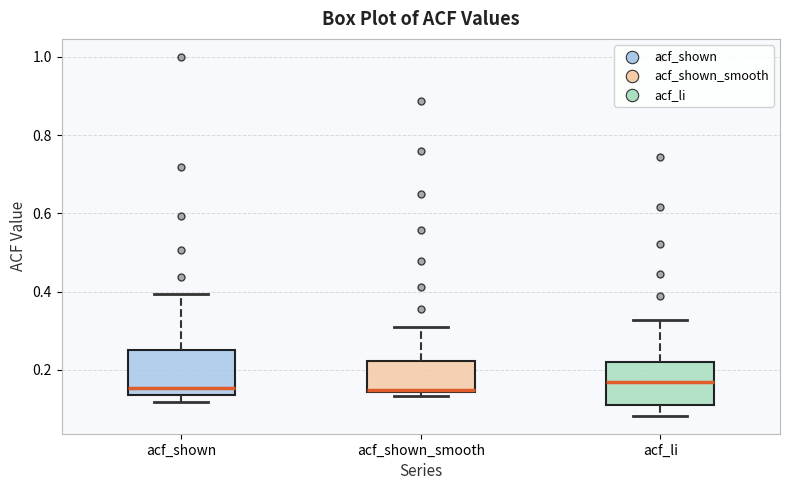

Reading left to right, read every box against the y-axis: the position of its median line, the range the box covers, and the ends of its whiskers. The values are not printed on the chart, so give them approximately, as read against the axis.

acf_shown: median 0.16, box 0.14 to 0.26, whiskers 0.12 to 0.40
acf_shown_smooth: median 0.14, box 0.14 to 0.22, whiskers 0.14 (just below the box's lower edge) to 0.30
acf_li: median 0.16, box 0.10 to 0.22, whiskers 0.08 to 0.32